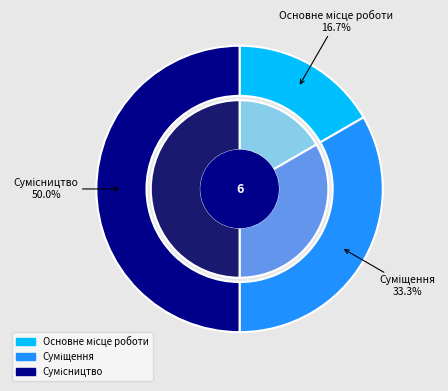

Between Суміщення and Основне місце роботи, which is larger?

Суміщення